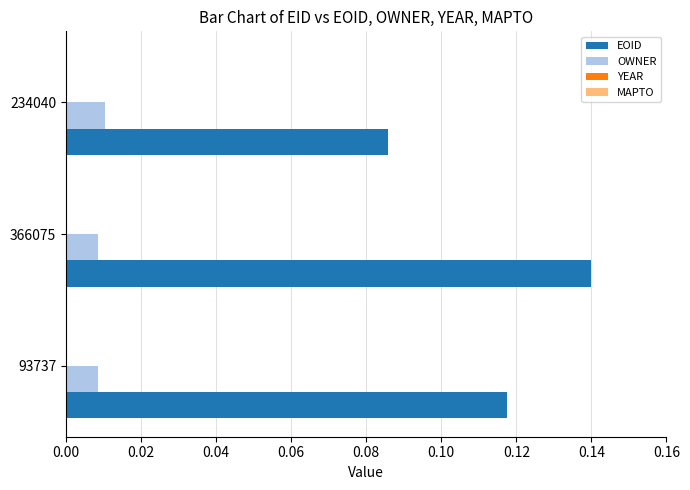

Which series changed the most between 93737 and 234040?

EOID